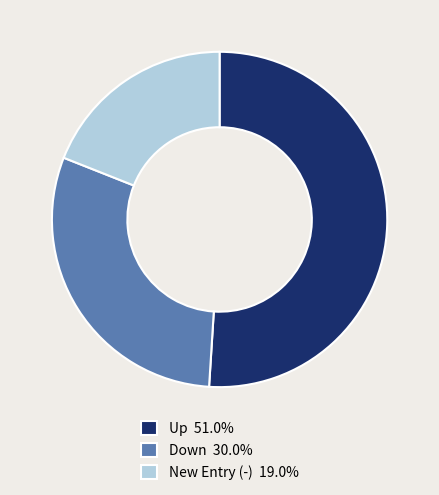

Does Up 51.0% represent more than half of the total?

Yes